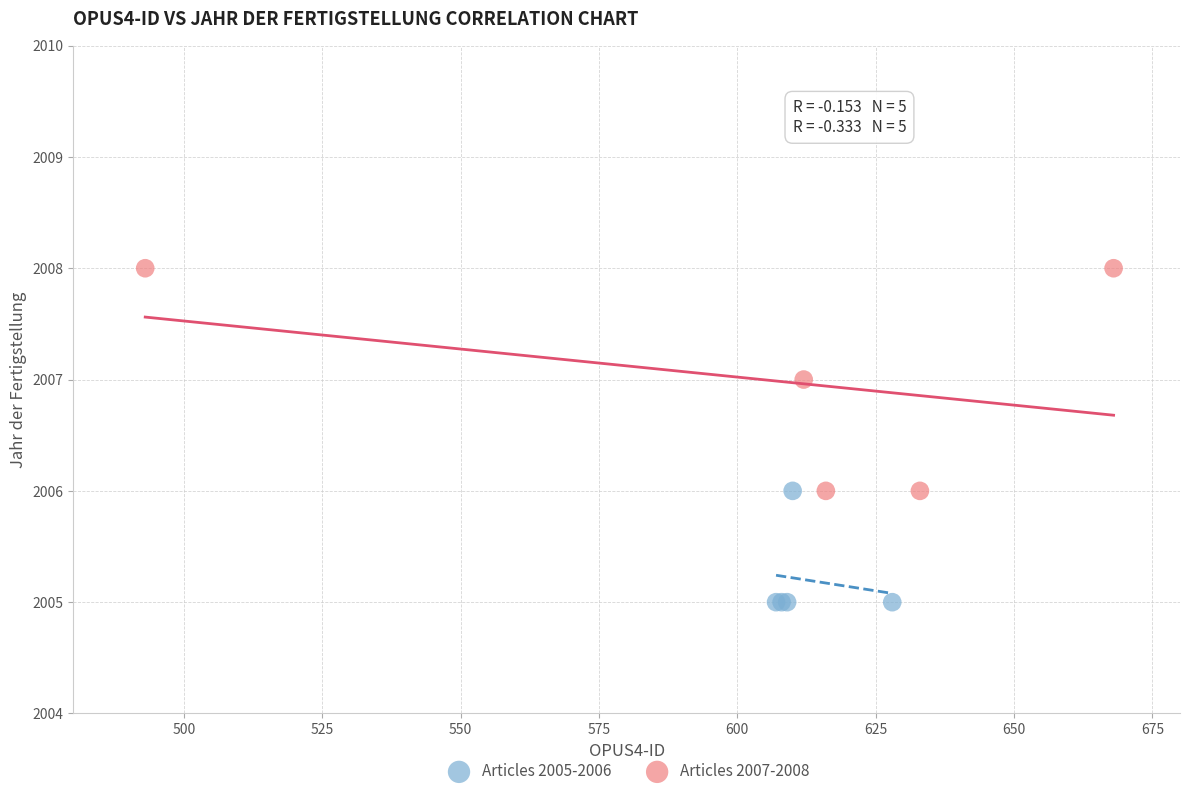

What are all the series names shown in the legend?

Articles 2005-2006, Articles 2007-2008